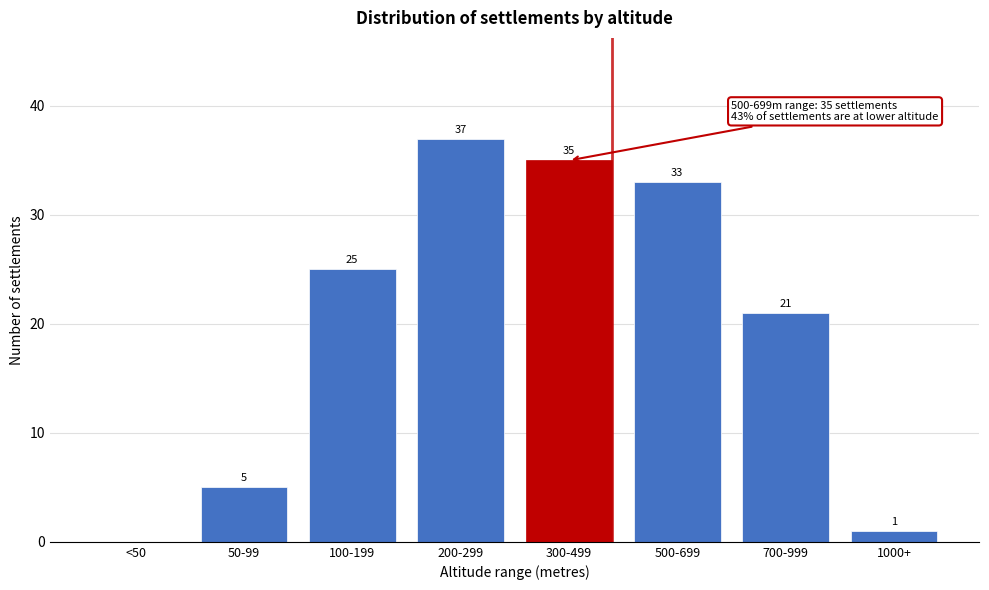

Reading right to left, list all the values displayed in this chart.

1000+=1	700-999=21	500-699=33	300-499=35	200-299=37	100-199=25	50-99=5	<50=0